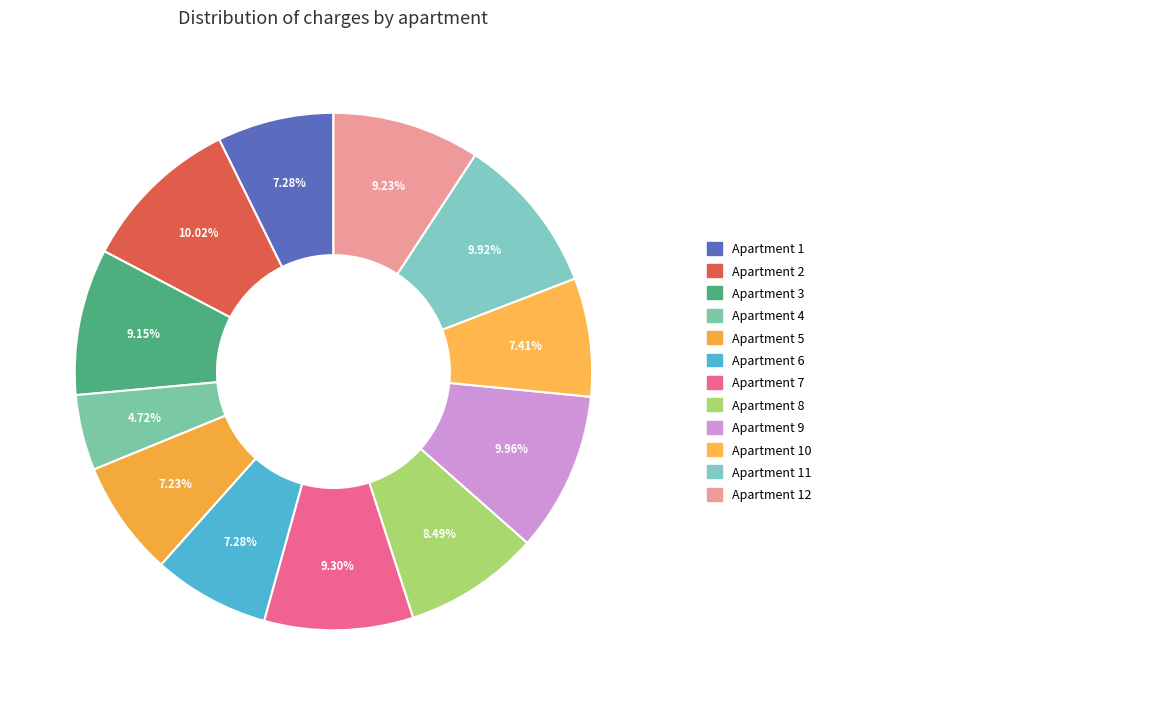

What is the smallest slice in the pie chart?

4